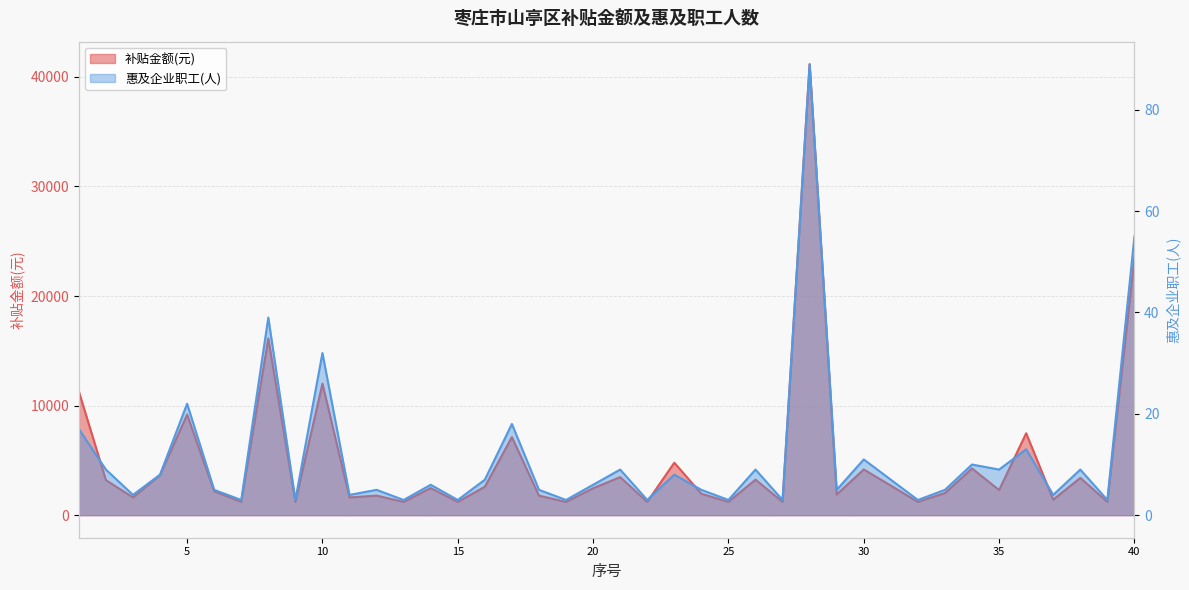

List the series in order of their peak value, highest first.

补贴金额(元), 惠及企业职工(人)